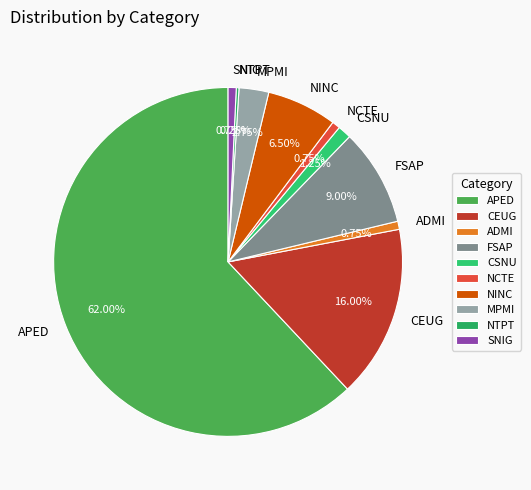

Between APED and SNIG, which is larger?

APED